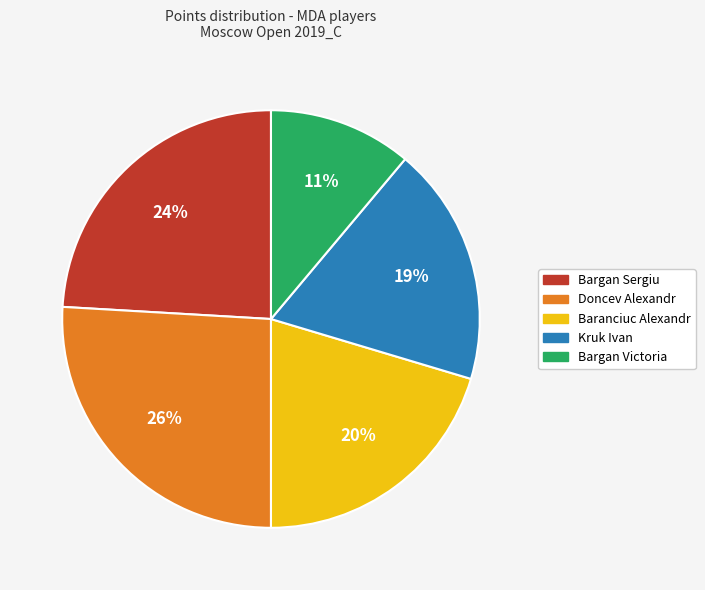

The Bargan Victoria slice represents 11% of the pie. True or false?

True